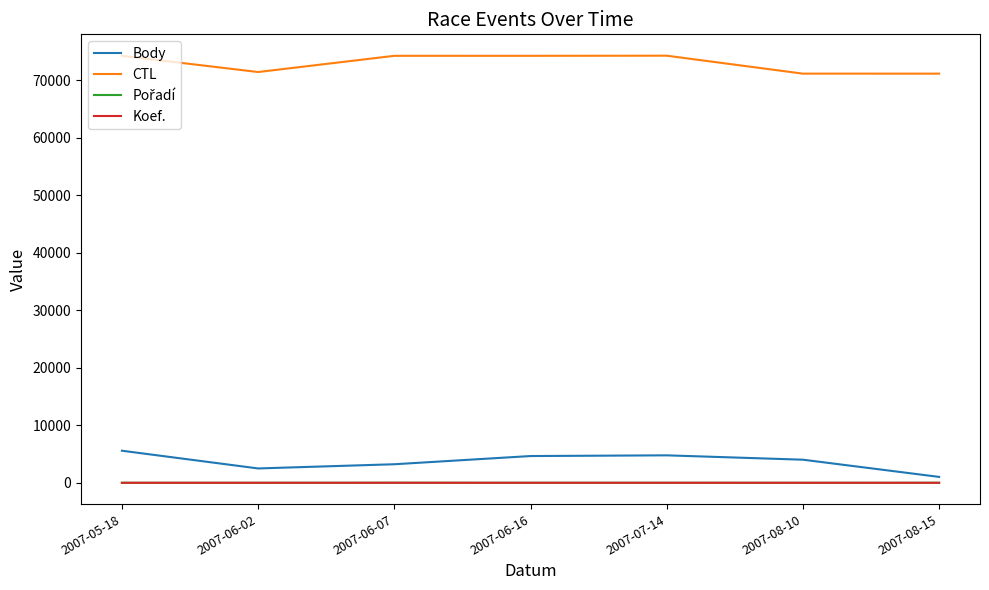

True or false: CTL and Koef. cross at least once.

False